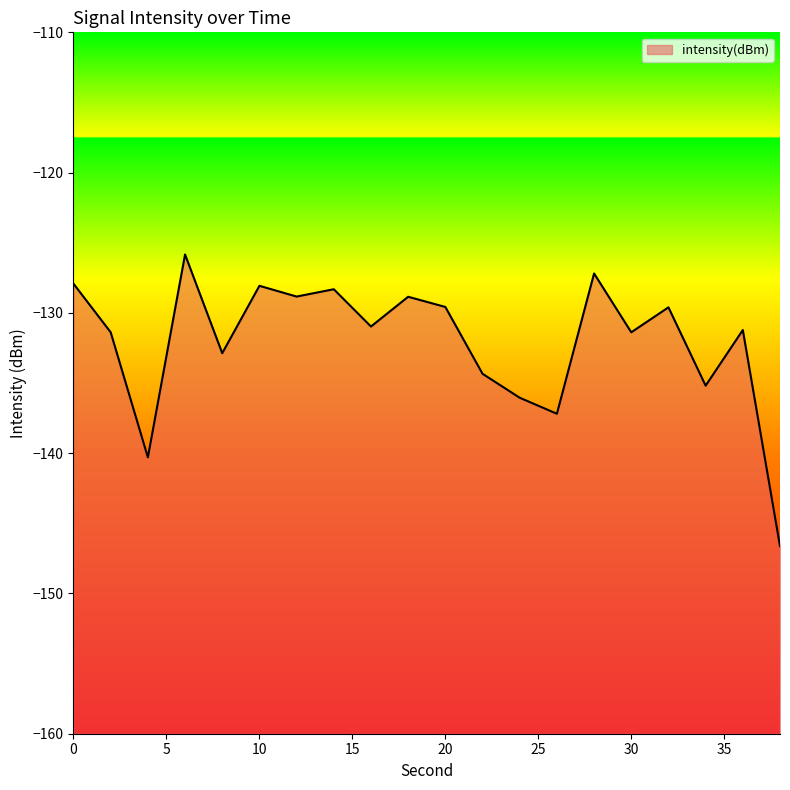

What is the change in value from 0 to 38?

-18.7